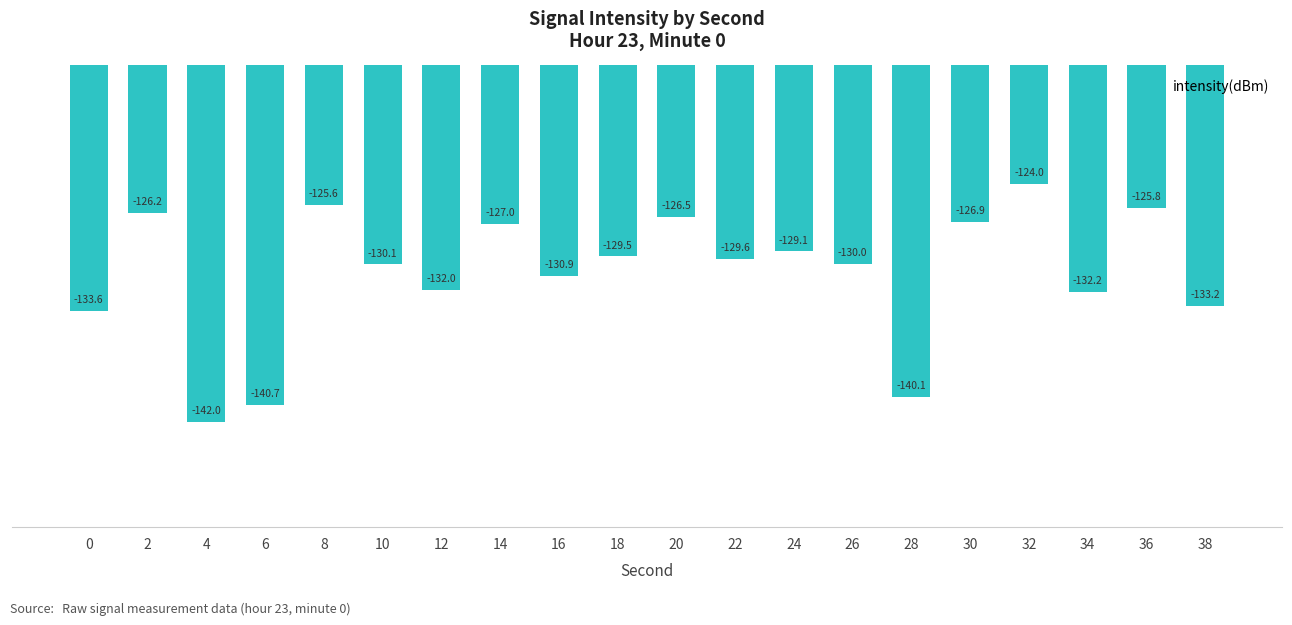

Rank the categories by value from highest to lowest.

32, 8, 36, 2, 20, 30, 14, 24, 18, 22, 26, 10, 16, 12, 34, 38, 0, 28, 6, 4